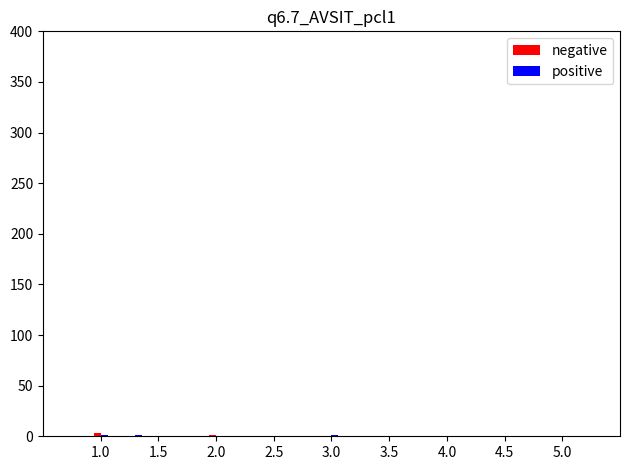

How many groups of bars are there?

4